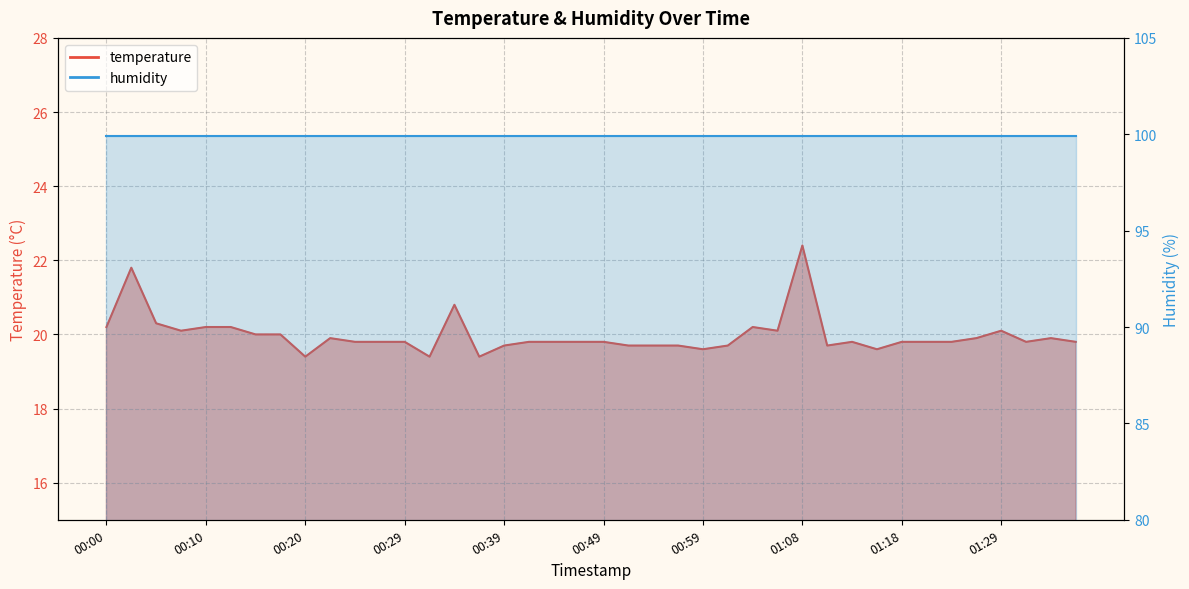

The value at 00:22 is 19.9. True or false?

True